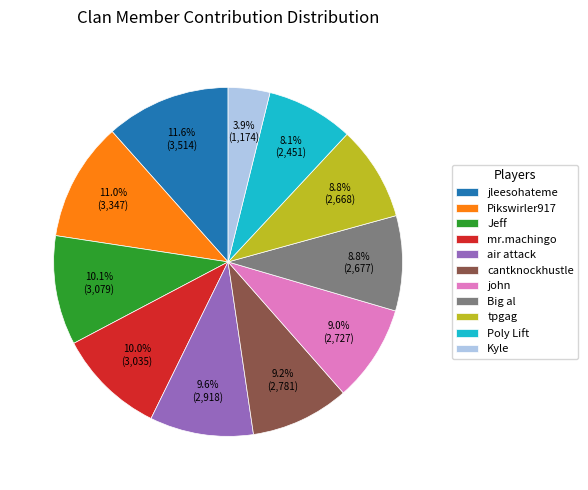

What is the total percentage of Jeff and john?

19.1%